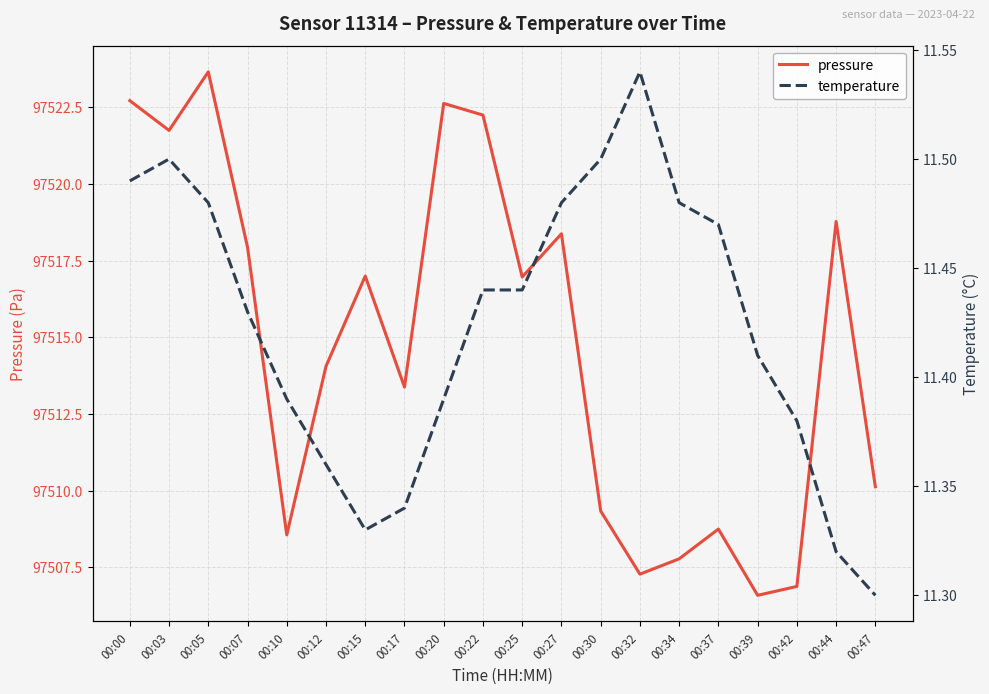

Where is pressure nearest to the value 97515?

00:12